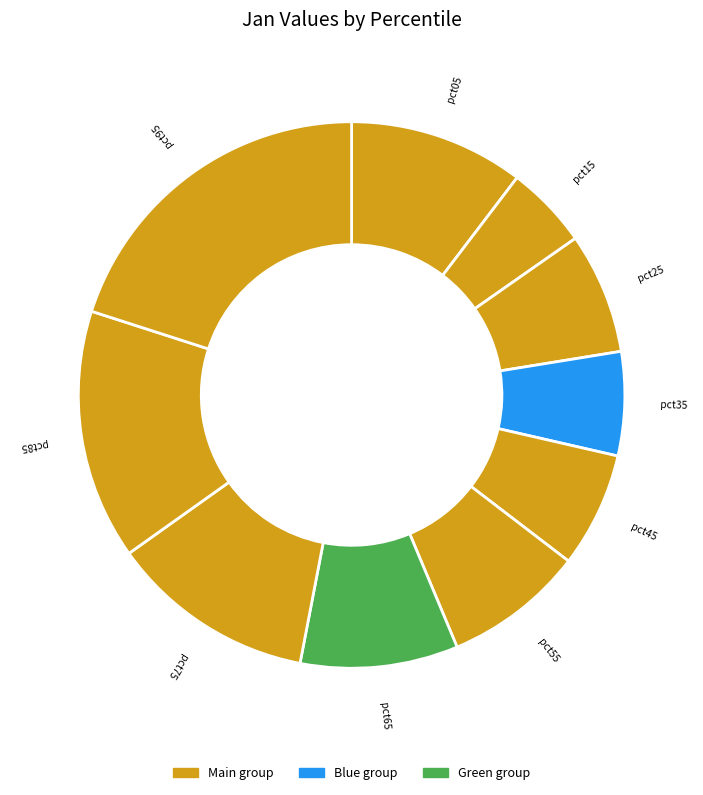

What is the smallest slice in the pie chart?

pct15